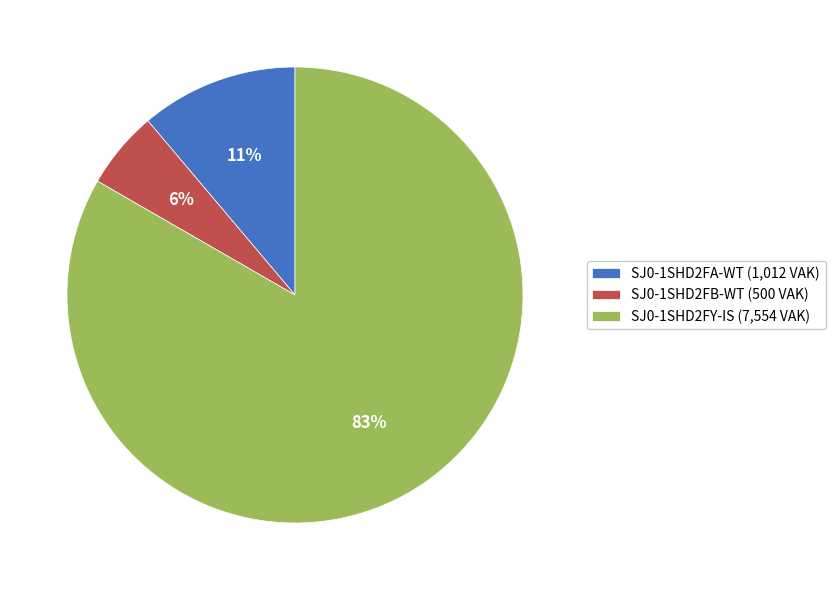

Which has a higher value, SJ0-1SHD2FB-WT (500 VAK) or SJ0-1SHD2FY-IS (7,554 VAK)?

SJ0-1SHD2FY-IS (7,554 VAK)